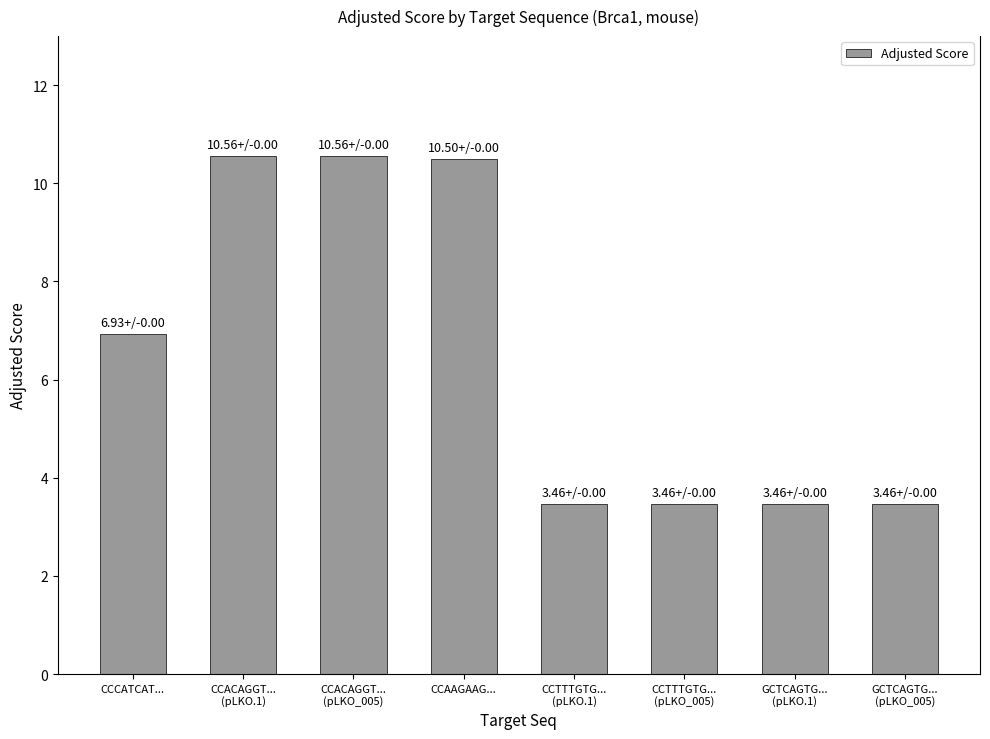

How many distinct data groups are displayed?

1